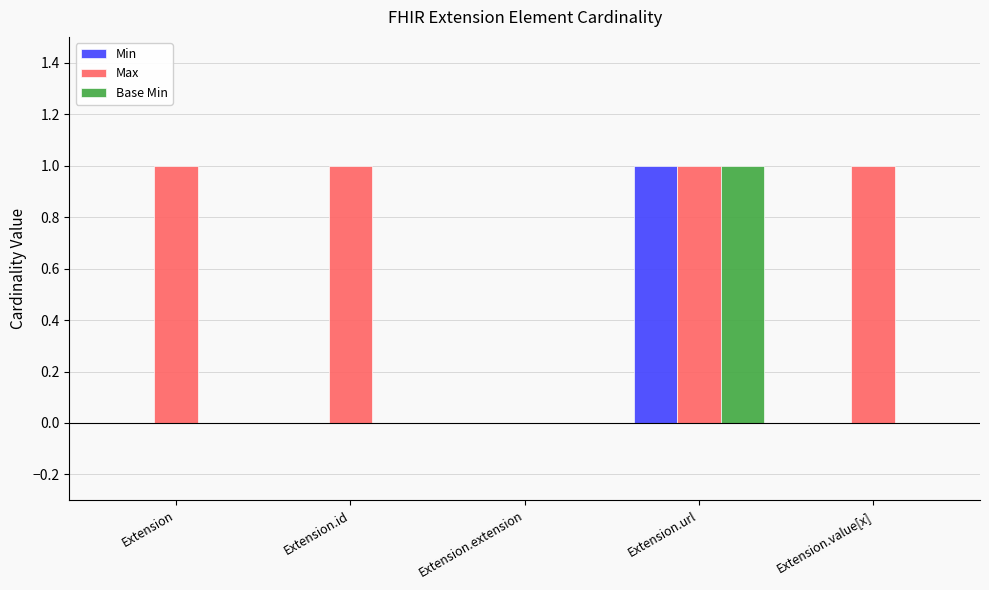

Does the chart contain stacked bars?

No